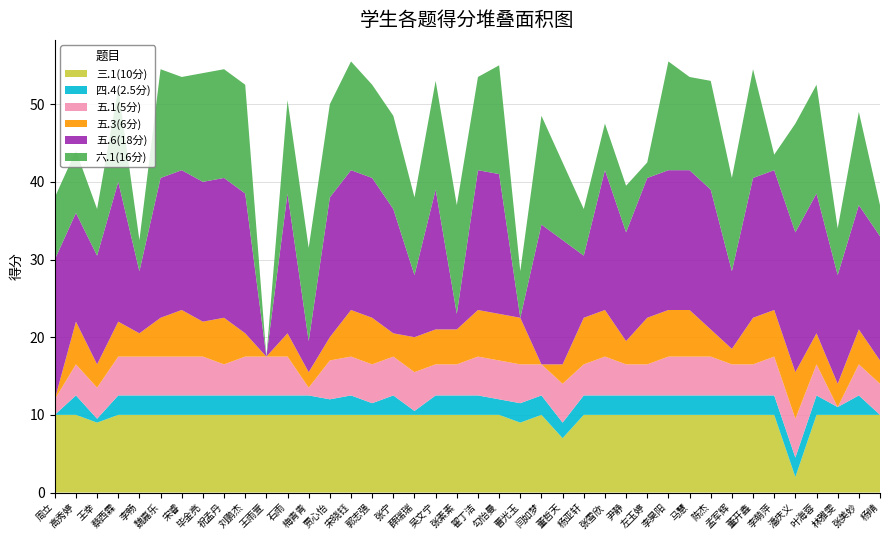

Reading left to right, extract all data points from this chart.

三.1(10分): 10.0	10.0	9.0	10.0	10.0	10.0	10.0	10.0	10.0	10.0	10.0	10.0	10.0	10.0	10.0	10.0	10.0	10.0	10.0	10.0	10.0	10.0	9.0	10.0	7.0	10.0	10.0	10.0	10.0	10.0	10.0	10.0	10.0	10.0	10.0	2.0	10.0	10.0	10.0	10.0
四.4(2.5分): 0.0	2.5	0.5	2.5	2.5	2.5	2.5	2.5	2.5	2.5	2.5	2.5	2.5	2.0	2.5	1.5	2.5	0.5	2.5	2.5	2.5	2.0	2.5	2.5	2.0	2.5	2.5	2.5	2.5	2.5	2.5	2.5	2.5	2.5	2.5	2.5	2.5	1.0	2.5	0.0
五.1(5分): 2.0	4.0	4.0	5.0	5.0	5.0	5.0	5.0	4.0	5.0	5.0	5.0	1.0	5.0	5.0	5.0	5.0	5.0	4.0	4.0	5.0	5.0	5.0	4.0	5.0	4.0	5.0	4.0	4.0	5.0	5.0	5.0	4.0	4.0	5.0	5.0	4.0	0.0	4.0	4.0
五.3(6分): 0.0	5.5	3.0	4.5	3.0	5.0	6.0	4.5	6.0	3.0	0.0	3.0	2.0	3.0	6.0	6.0	3.0	4.5	4.5	4.5	6.0	6.0	6.0	0.0	2.5	6.0	6.0	3.0	6.0	6.0	6.0	3.5	2.0	6.0	6.0	6.0	4.0	3.0	4.5	3.0
五.6(18分): 18.0	14.0	14.0	18.0	8.0	18.0	18.0	18.0	18.0	18.0	0.0	18.0	4.0	18.0	18.0	18.0	16.0	8.0	18.0	2.0	18.0	18.0	0.0	18.0	16.0	8.0	18.0	14.0	18.0	18.0	18.0	18.0	10.0	18.0	18.0	18.0	18.0	14.0	16.0	16.0
六.1(16分): 8.0	8.0	6.0	12.0	4.0	14.0	12.0	14.0	14.0	14.0	0.0	12.0	12.0	12.0	14.0	12.0	12.0	10.0	14.0	14.0	12.0	14.0	6.0	14.0	10.0	6.0	6.0	6.0	2.0	14.0	12.0	14.0	12.0	14.0	2.0	14.0	14.0	6.0	12.0	4.0